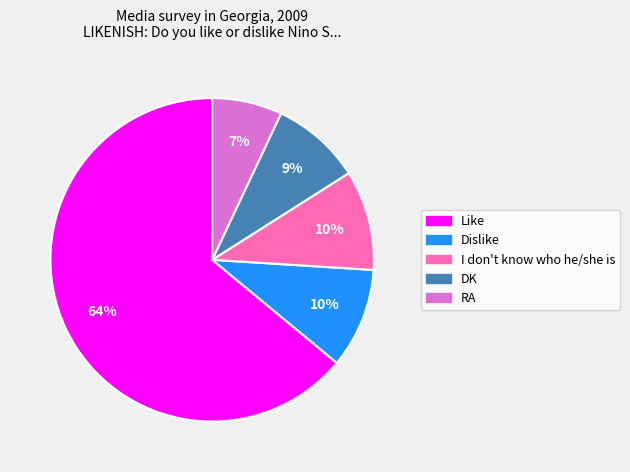

To the nearest percent, what is the combined percentage of DK and I don't know who he/she is?

19%